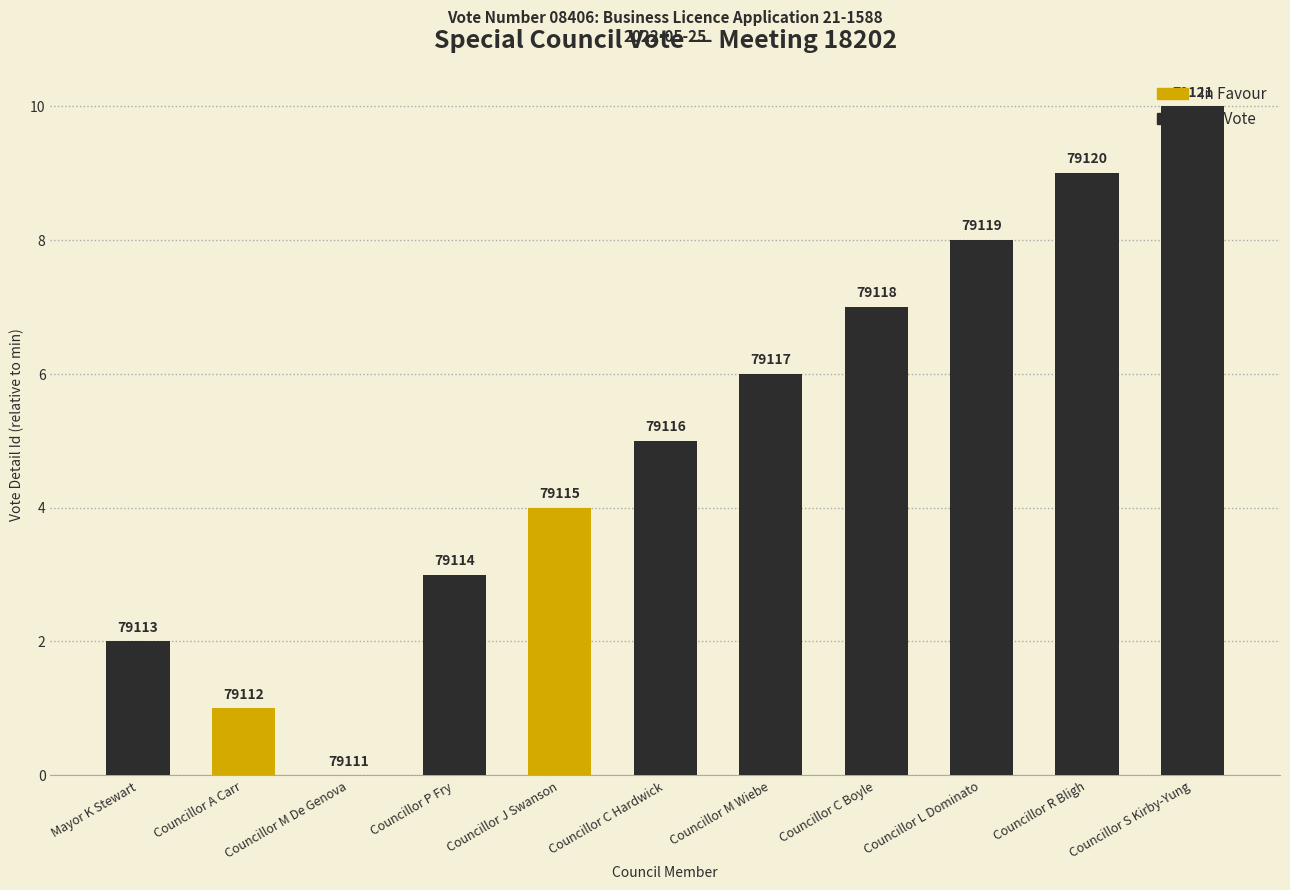

True or false: the data shows 5 at Councillor P Fry.

False